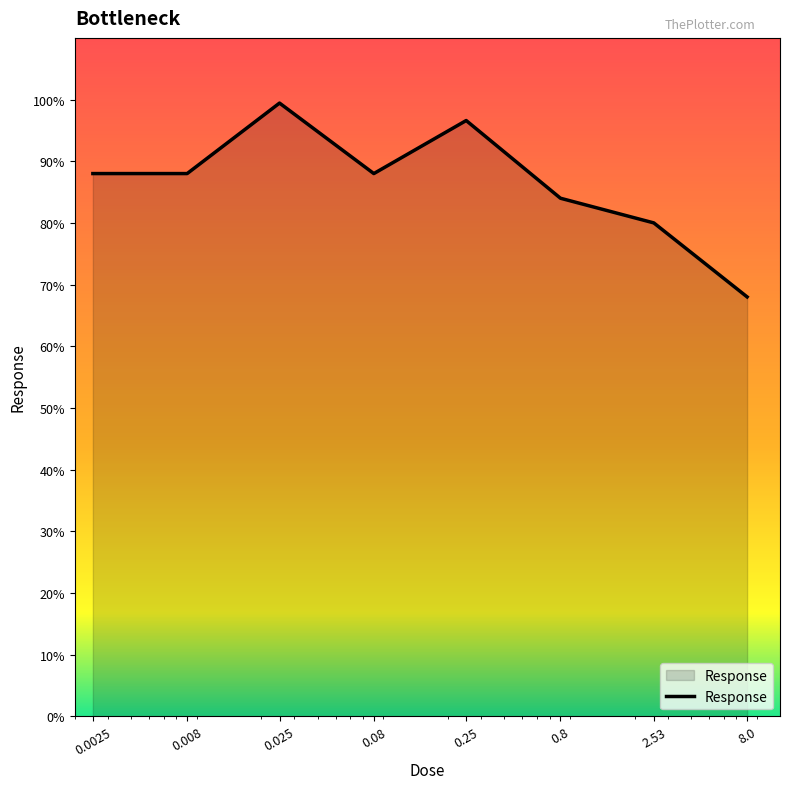

What is the sum of all values?

692.0